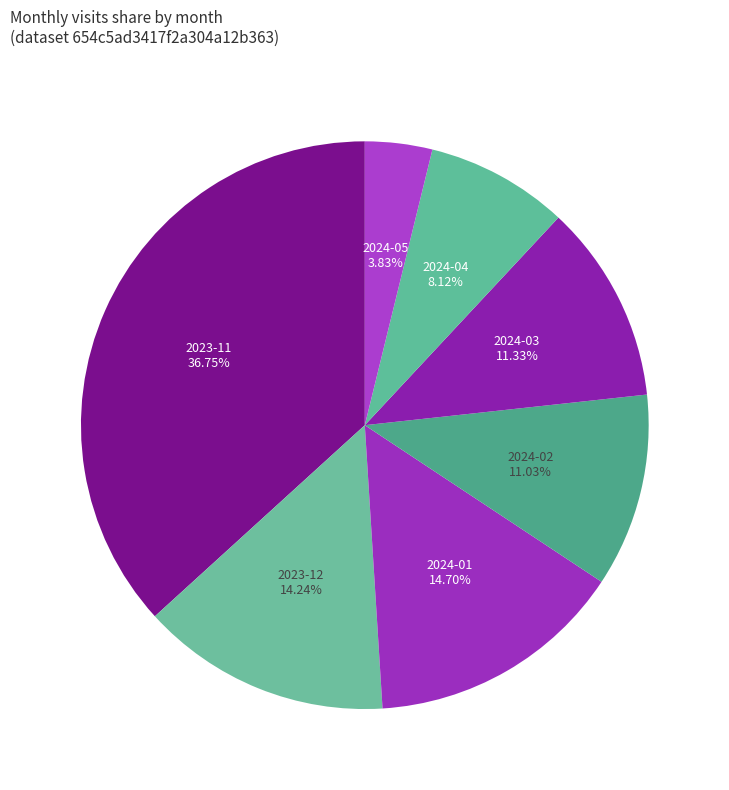

How many segments does this pie chart have?

7